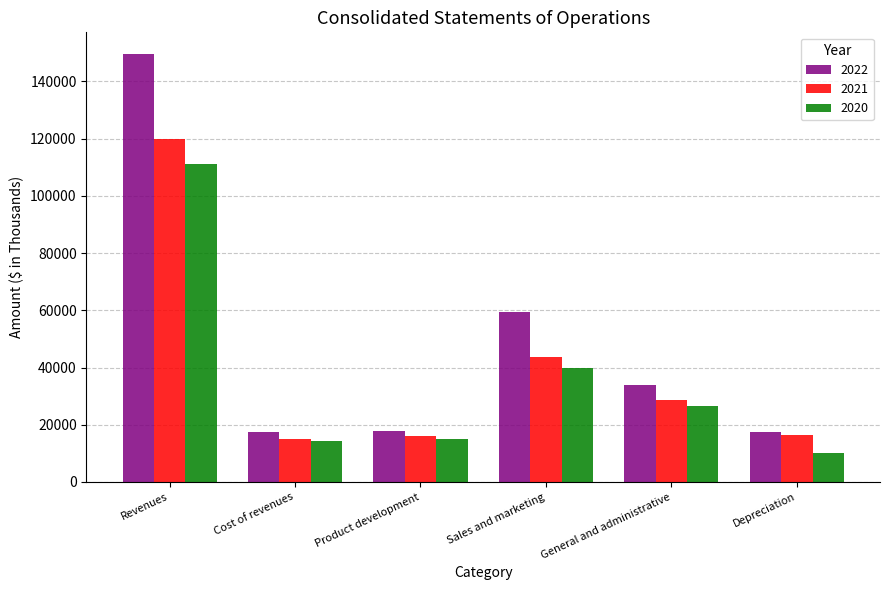

What is the difference between the maximum and minimum values in the 2021 series?

104815